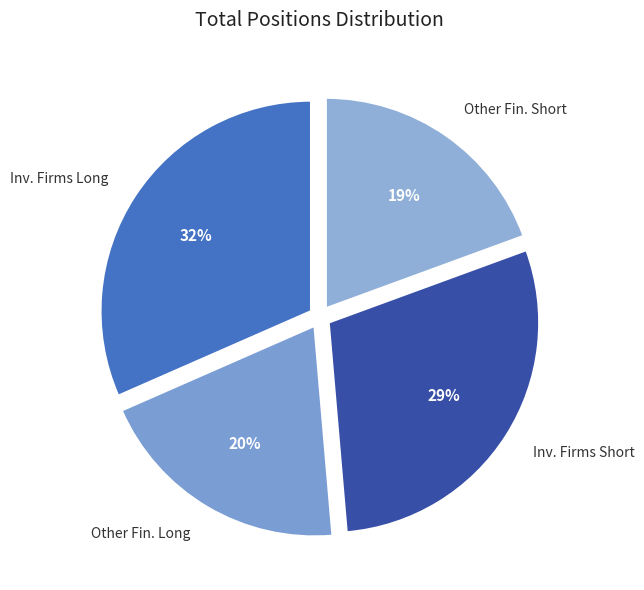

Between Inv. Firms Long and Other Fin. Long, which is larger?

Inv. Firms Long